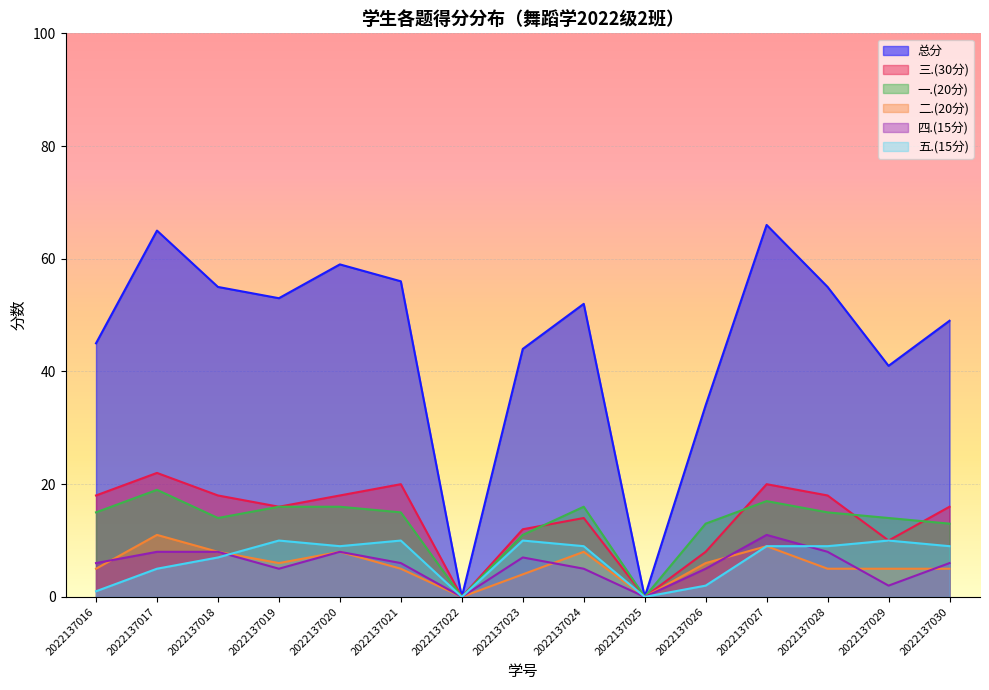

Reading left to right, extract all data points from this chart.

总分: 2022137016=45	2022137017=65	2022137018=55	2022137019=53	2022137020=59	2022137021=56	2022137022=0	2022137023=44	2022137024=52	2022137025=0	2022137026=34	2022137027=66	2022137028=55	2022137029=41	2022137030=49
三.(30分): 2022137016=18	2022137017=22	2022137018=18	2022137019=16	2022137020=18	2022137021=20	2022137022=0	2022137023=12	2022137024=14	2022137025=0	2022137026=8	2022137027=20	2022137028=18	2022137029=10	2022137030=16
一.(20分): 2022137016=15	2022137017=19	2022137018=14	2022137019=16	2022137020=16	2022137021=15	2022137022=0	2022137023=11	2022137024=16	2022137025=0	2022137026=13	2022137027=17	2022137028=15	2022137029=14	2022137030=13
二.(20分): 2022137016=5	2022137017=11	2022137018=8	2022137019=6	2022137020=8	2022137021=5	2022137022=0	2022137023=4	2022137024=8	2022137025=0	2022137026=6	2022137027=9	2022137028=5	2022137029=5	2022137030=5
四.(15分): 2022137016=6	2022137017=8	2022137018=8	2022137019=5	2022137020=8	2022137021=6	2022137022=0	2022137023=7	2022137024=5	2022137025=0	2022137026=5	2022137027=11	2022137028=8	2022137029=2	2022137030=6
五.(15分): 2022137016=1	2022137017=5	2022137018=7	2022137019=10	2022137020=9	2022137021=10	2022137022=0	2022137023=10	2022137024=9	2022137025=0	2022137026=2	2022137027=9	2022137028=9	2022137029=10	2022137030=9